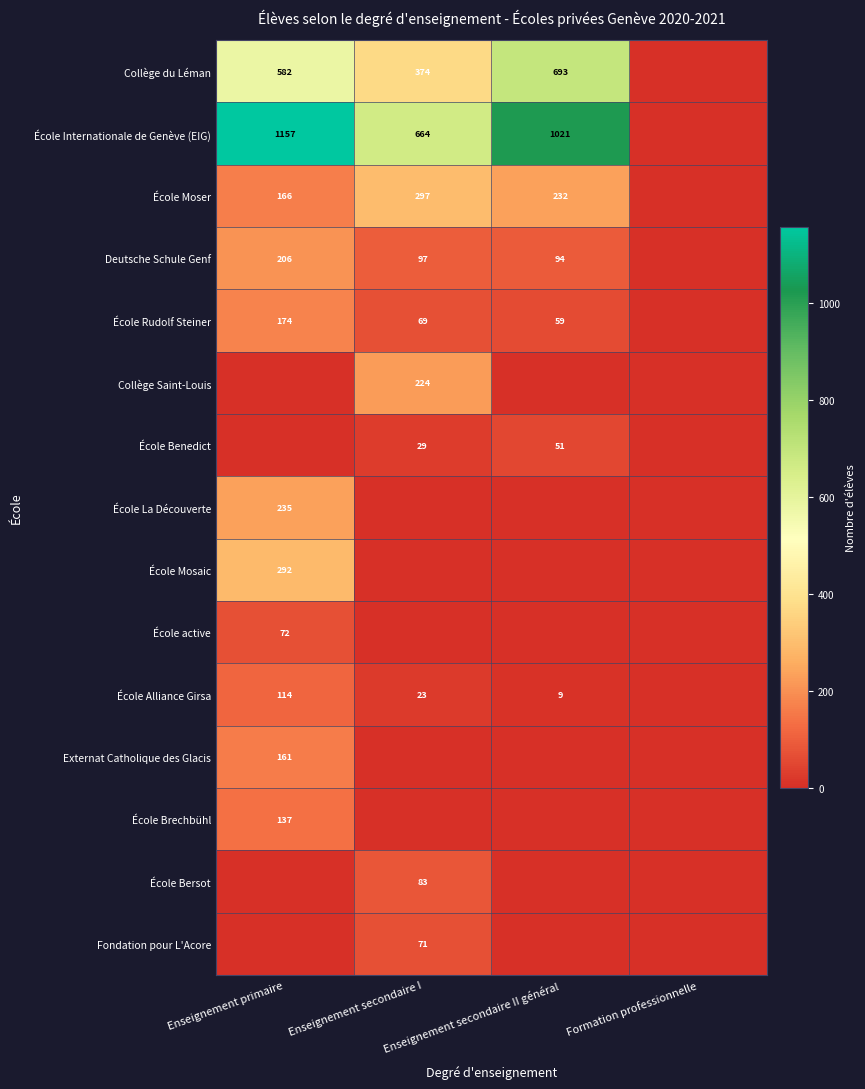

Is it true that École Mosaic equals 511 at Enseignement primaire?

False